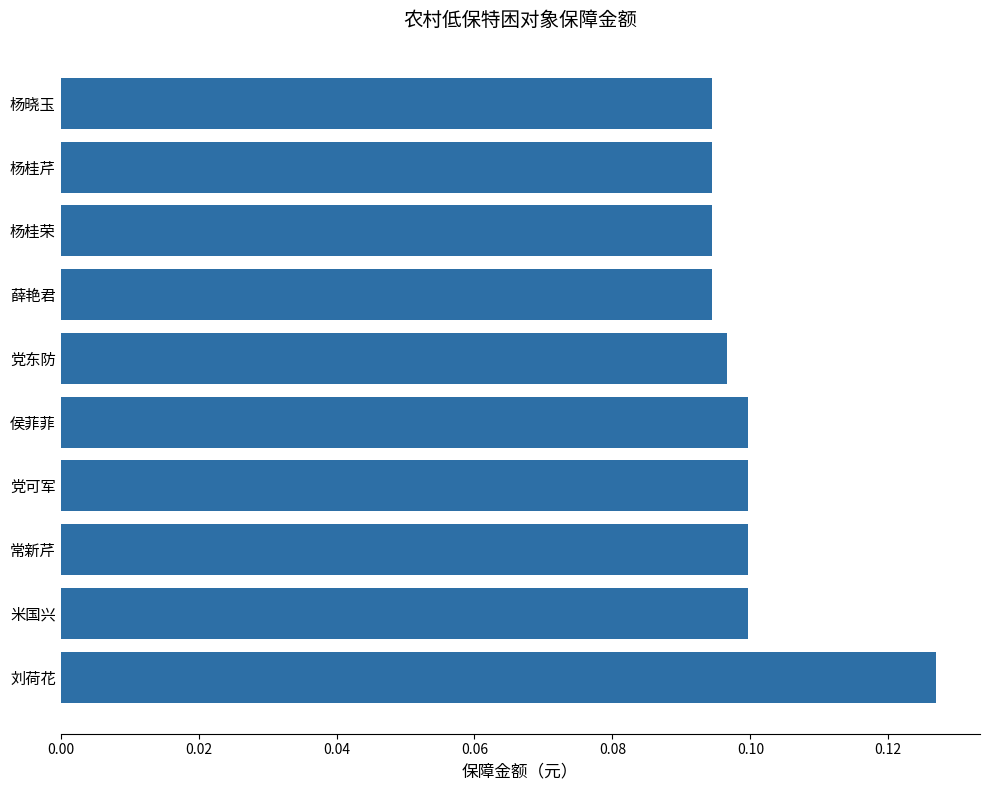

The value at 刘荷花 is 0.2. True or false?

False